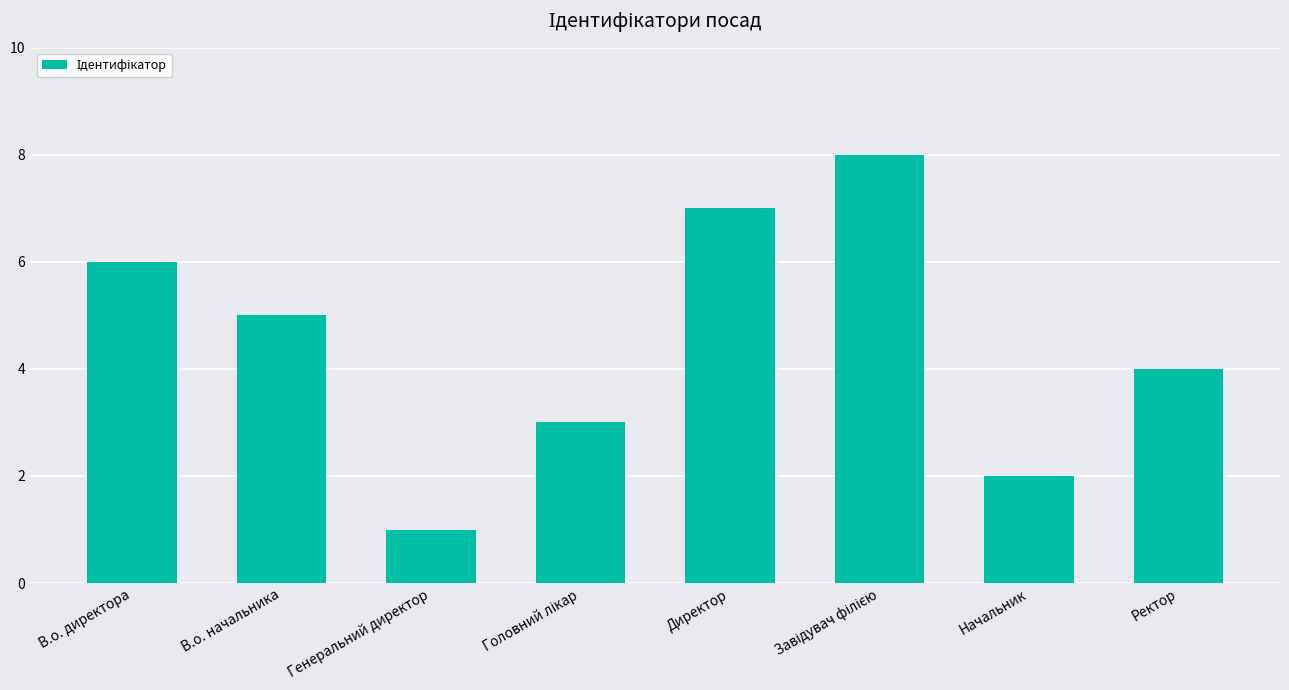

Are the bars horizontal?

No